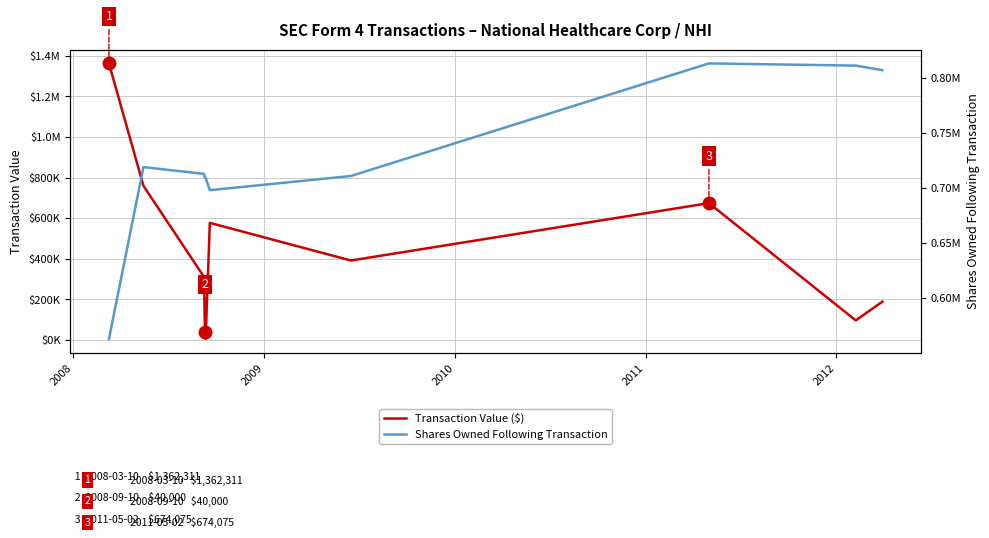

True or false: Transaction Value ($) has a value of 1014586 at 6.

False